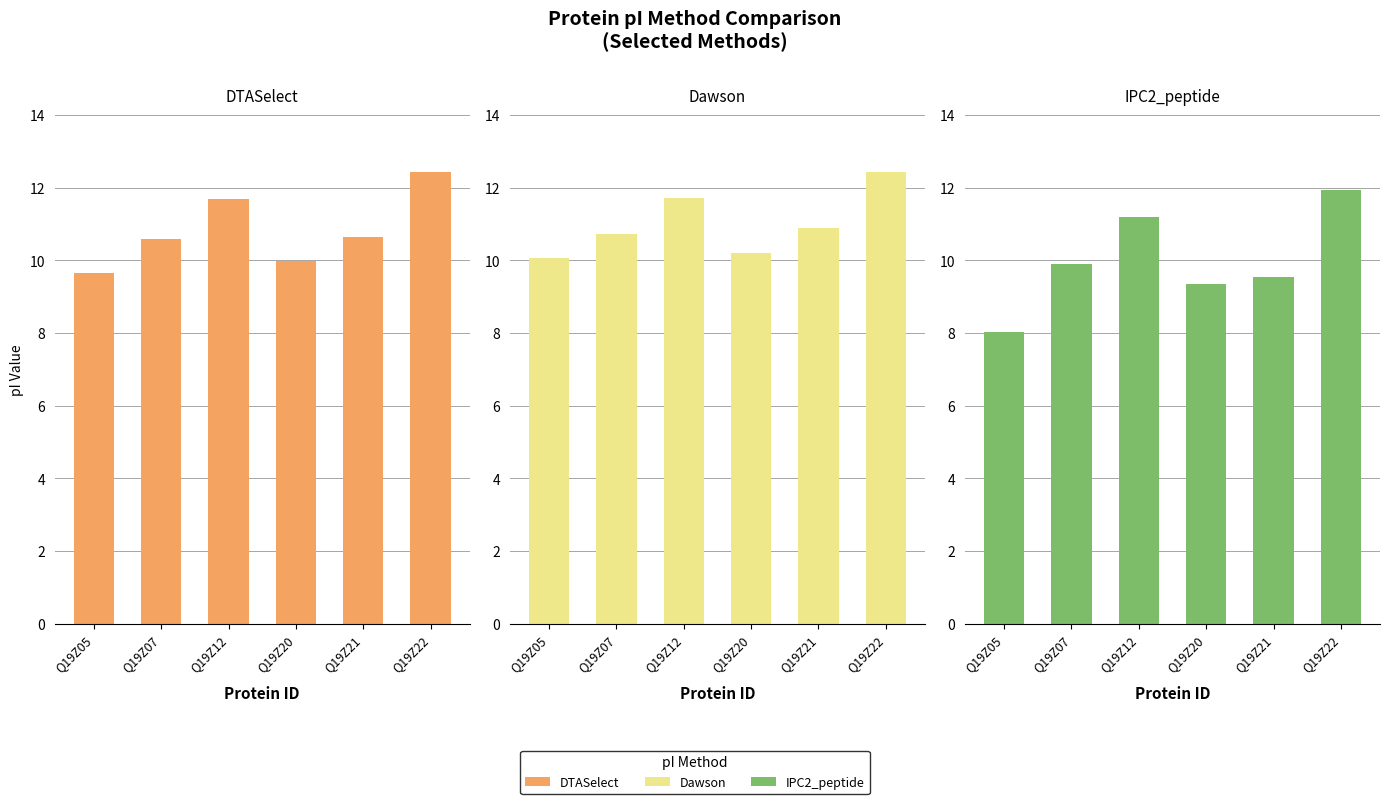

At how many categories does at least one series exceed 12?

1